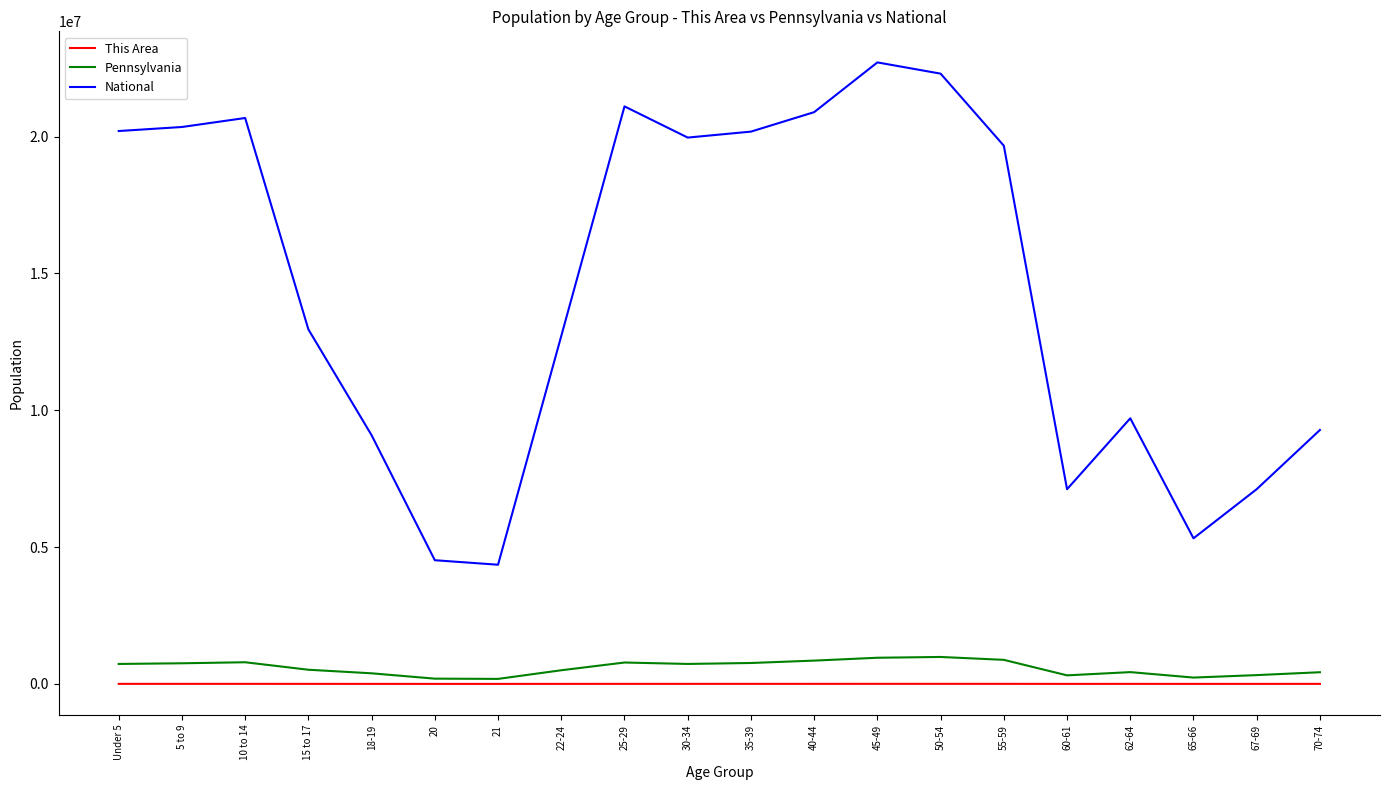

What is the greatest value displayed?

22708591